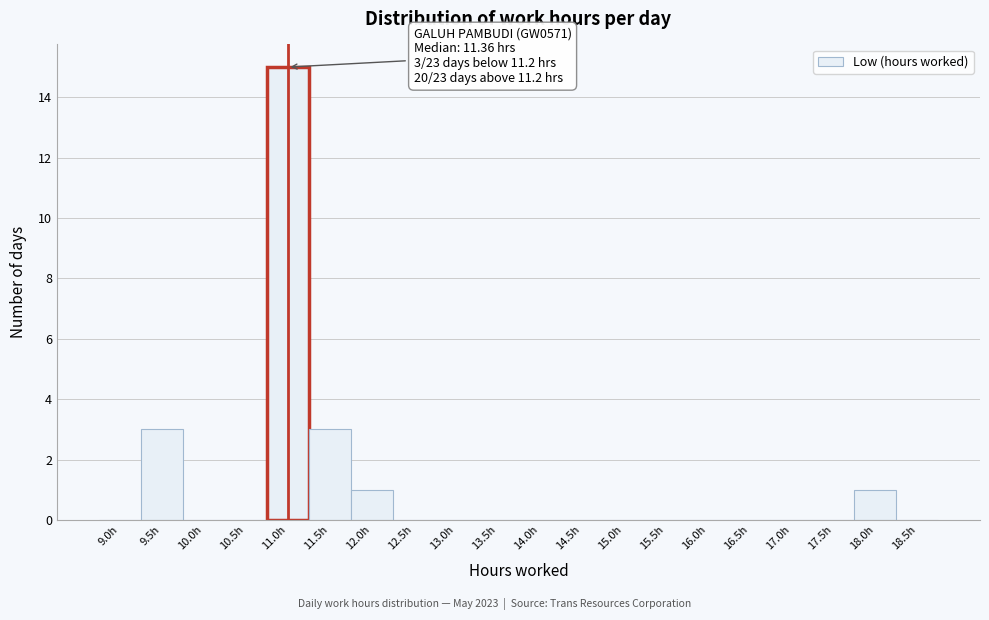

Reading left to right, extract all data points from this chart.

9.0h=0	9.5h=3	10.0h=0	10.5h=0	11.0h=15	11.5h=3	12.0h=1	12.5h=0	13.0h=0	13.5h=0	14.0h=0	14.5h=0	15.0h=0	15.5h=0	16.0h=0	16.5h=0	17.0h=0	17.5h=0	18.0h=1	18.5h=0